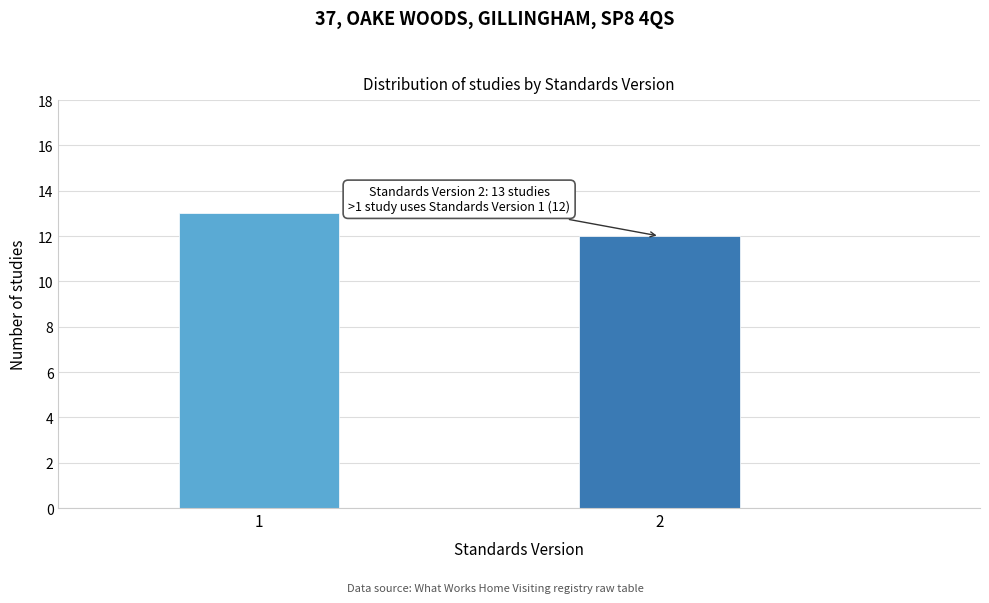

Reading left to right, transcribe all the data shown in this chart.

13	12